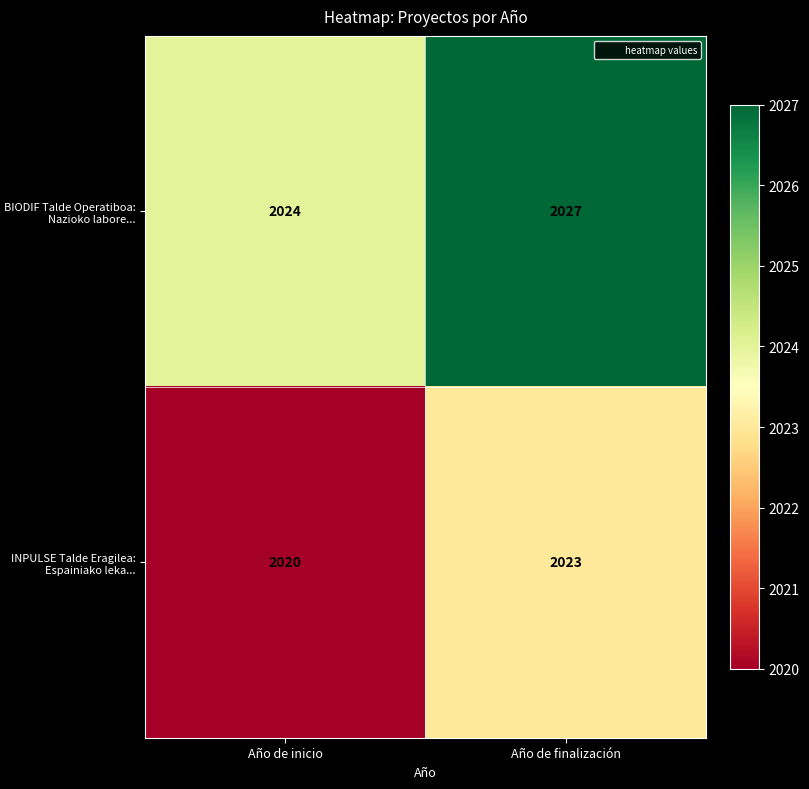

Which series has the largest total across all categories?

BIODIF Talde Operatiboa: Nazioko labore...